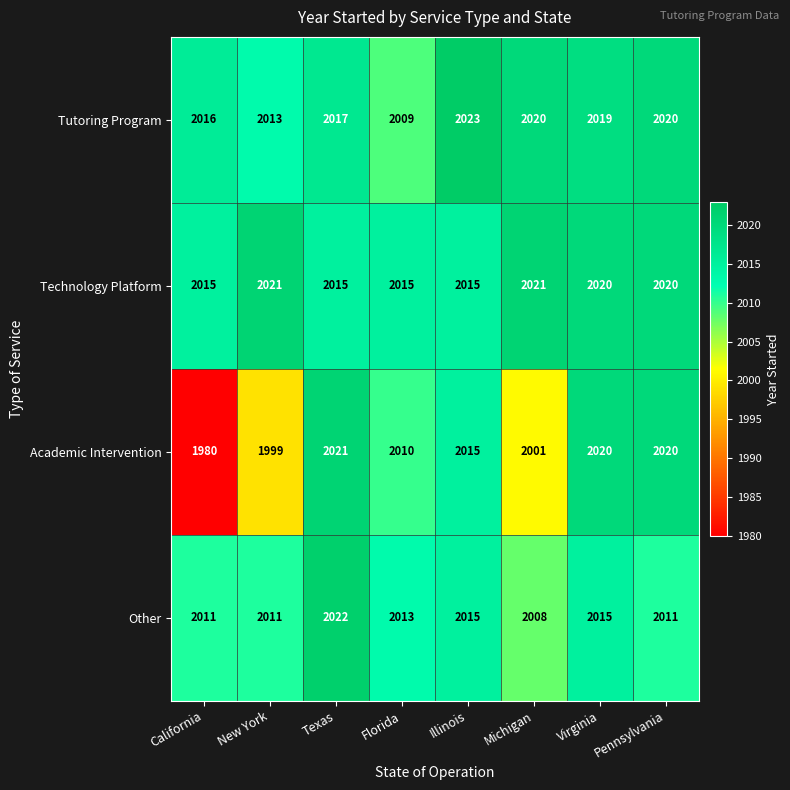

Which label corresponds to the largest value in the chart?

Illinois